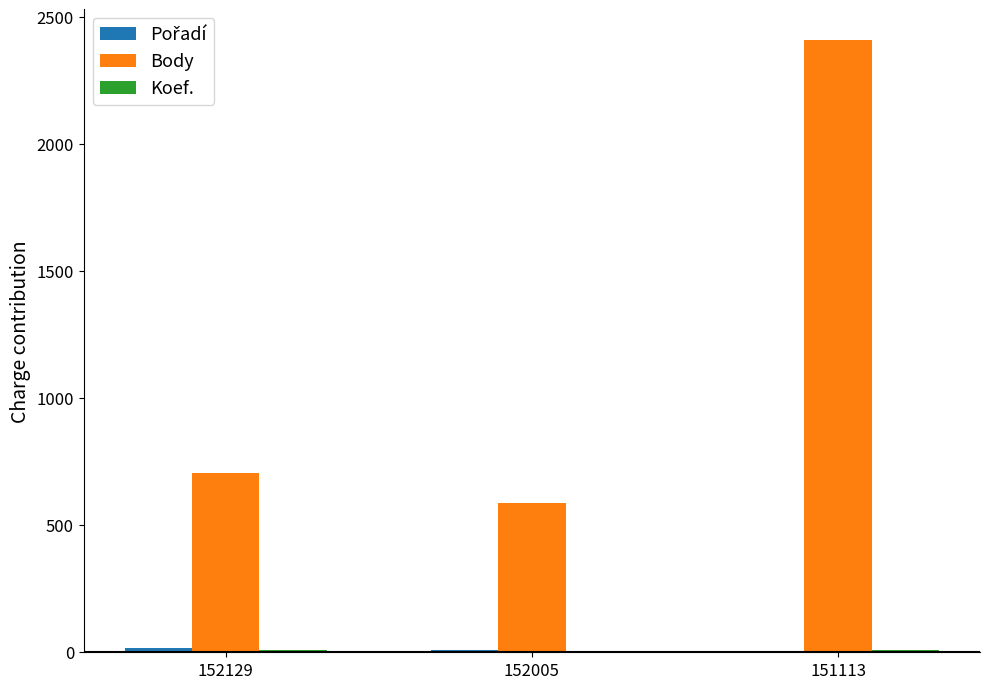

Which label corresponds to the largest value in the chart?

151113